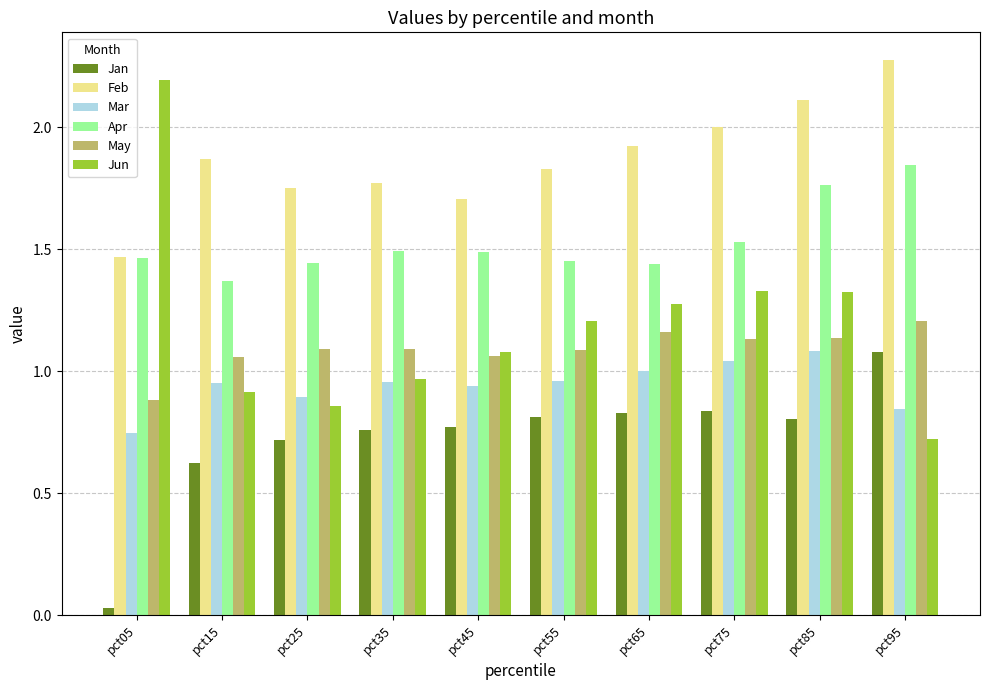

Which series changed the most between pct05 and pct95?

Jun